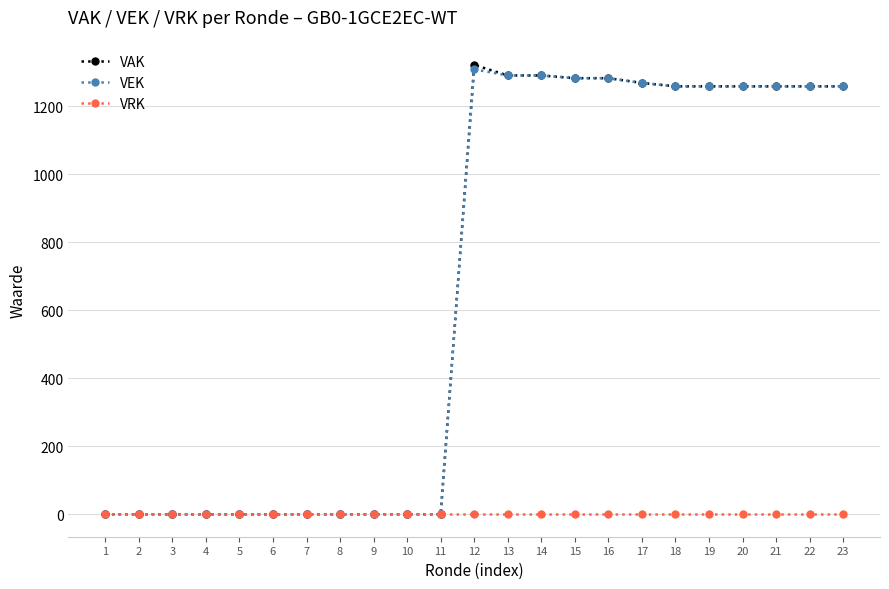

At how many categories does at least one series exceed 260?

12